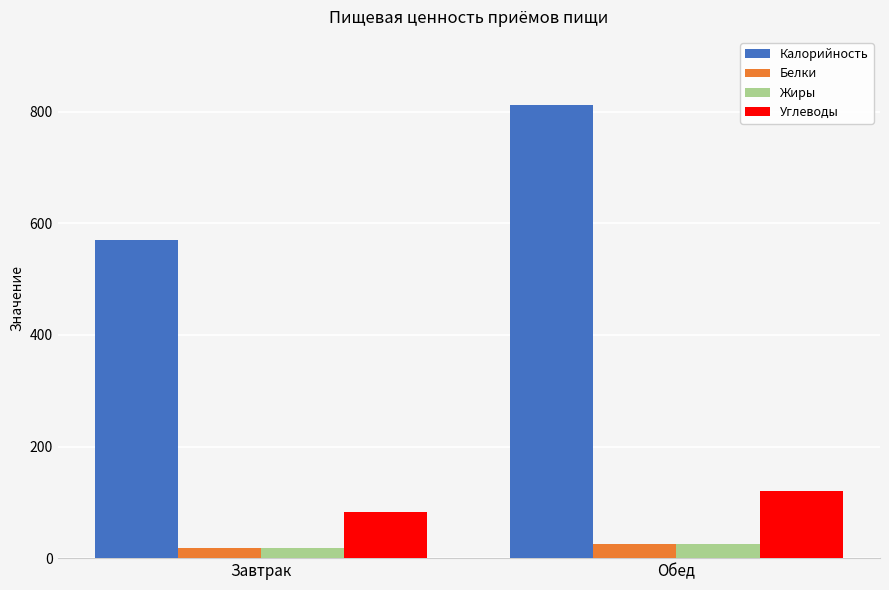

At which category does the chart reach its peak across all series?

Обед